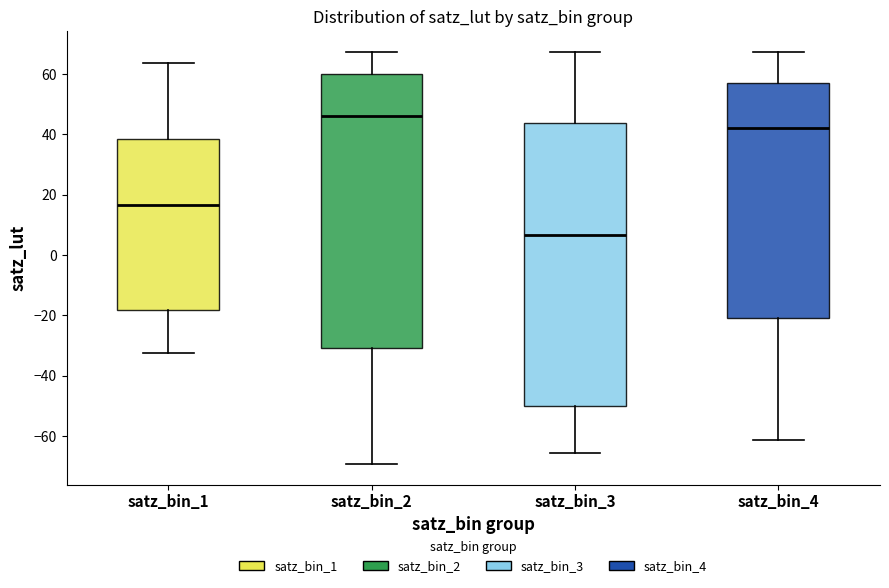

Reading left to right, transcribe this box plot: for each box, give where its median line is, the range the box spans, and where its two whiskers end, as read against the y-axis. The values are not printed on the chart, so give them approximately, as read against the axis.

satz_bin_1: median 16, box -18 to 38, whiskers -32 to 64
satz_bin_2: median 46, box -30 to 60, whiskers -70 to 68
satz_bin_3: median 6, box -50 to 44, whiskers -66 to 68
satz_bin_4: median 42, box -20 to 58, whiskers -62 to 68